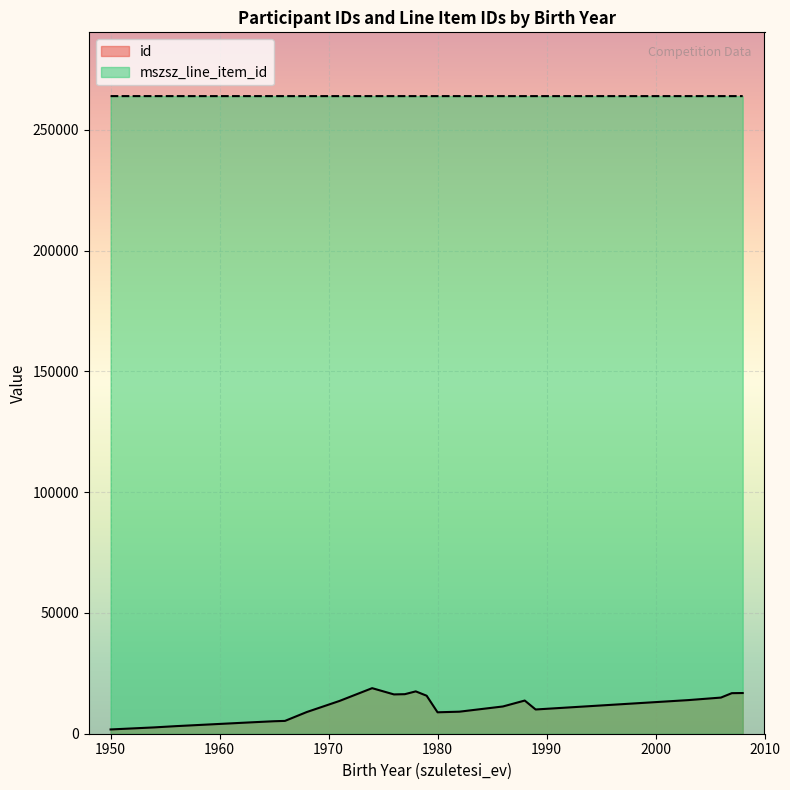

Which series has the largest range (max minus min)?

id